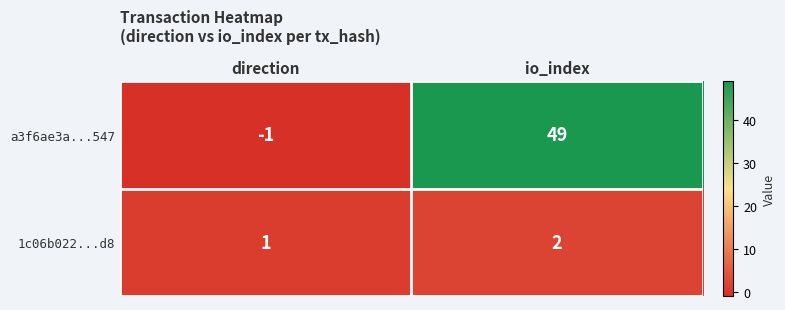

What is the sum of the 1c06b022...d8 values at direction and io_index?

3